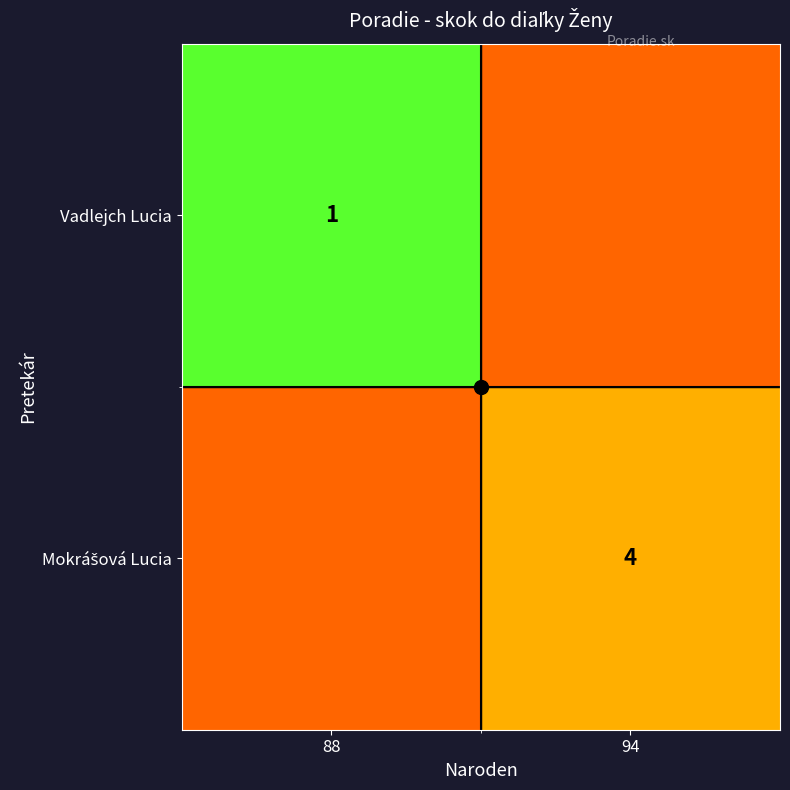

What is the approximate value of Mokrášová Lucia at 88?

5